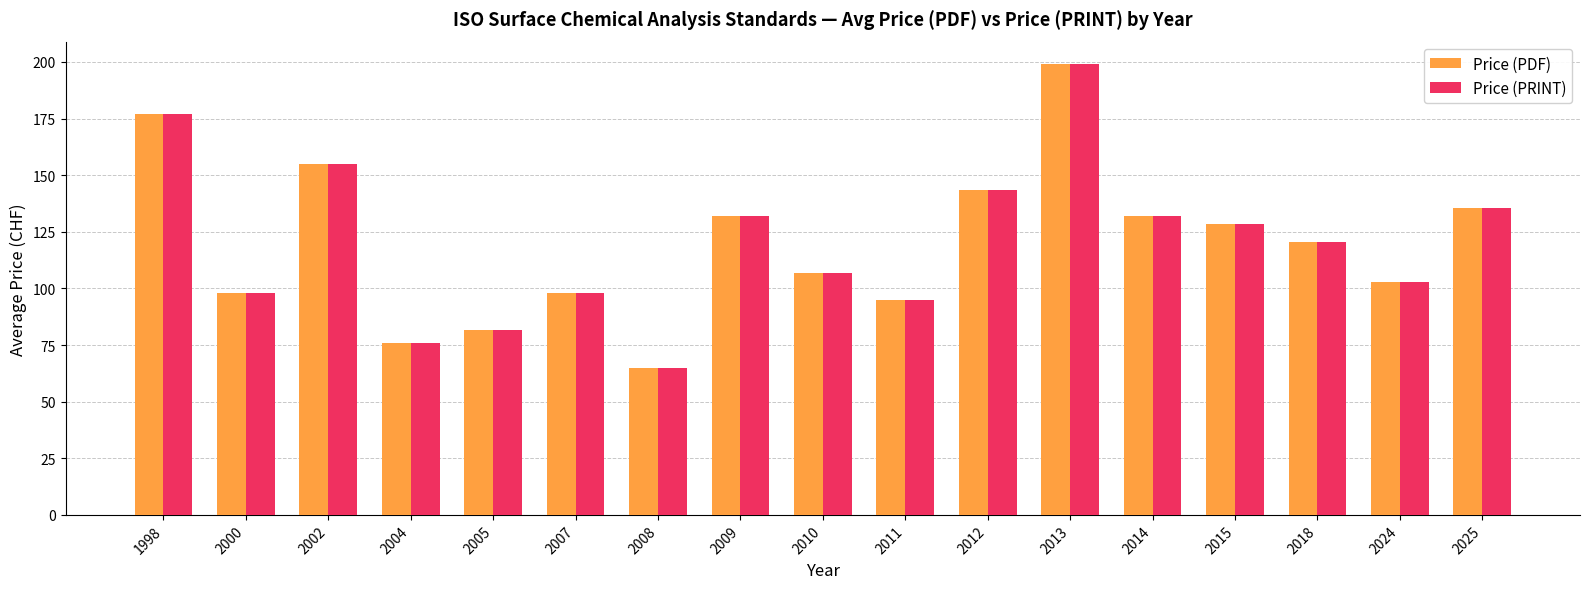

What is the difference between the Price (PDF) values at 1998 and 2000?

79.0